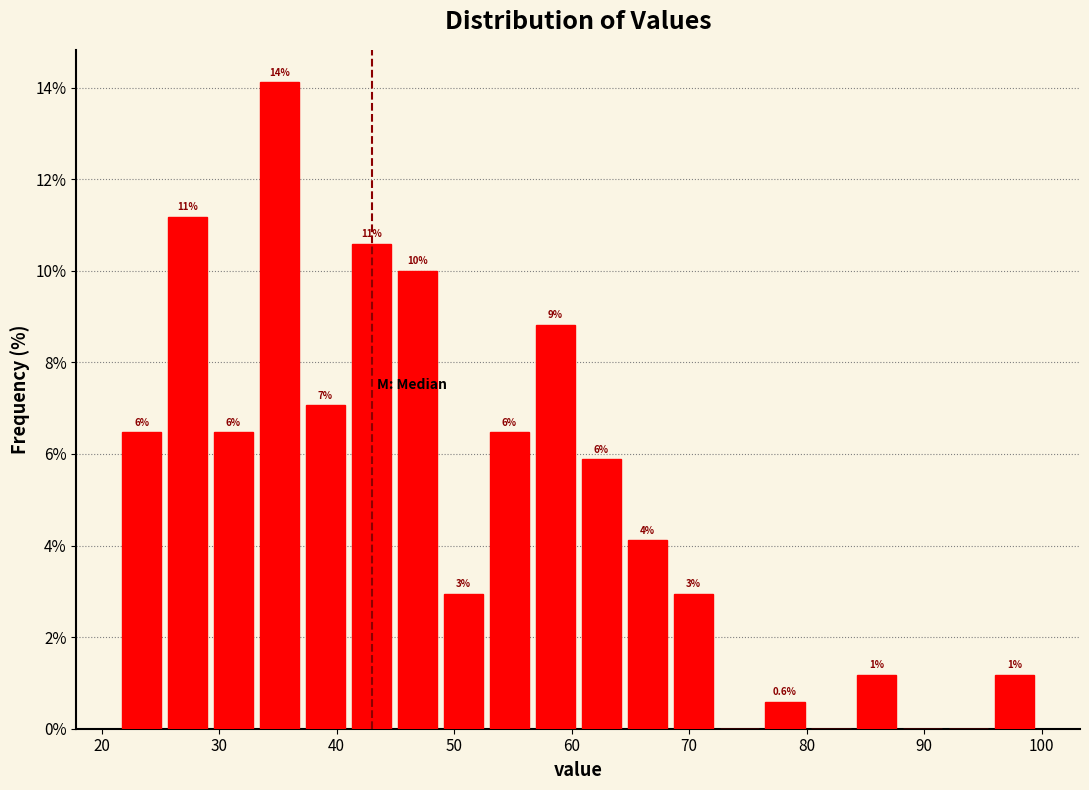

Read against the x-axis, roughly where is the centre of the tallest bar?

35